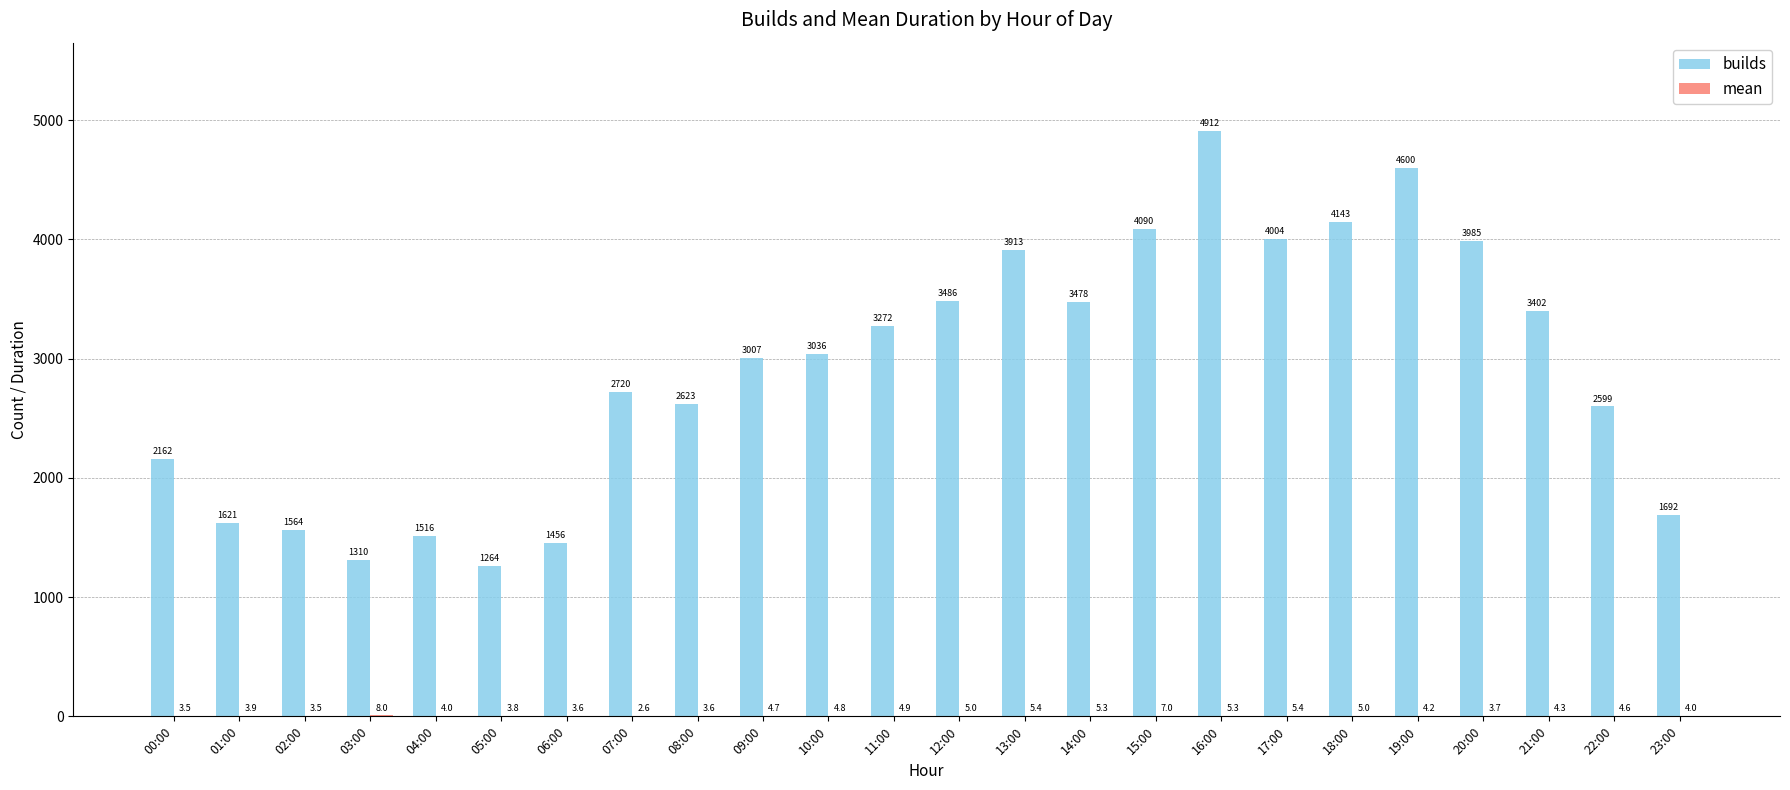

Between 05:00 and 20:00, which series saw the biggest shift?

builds